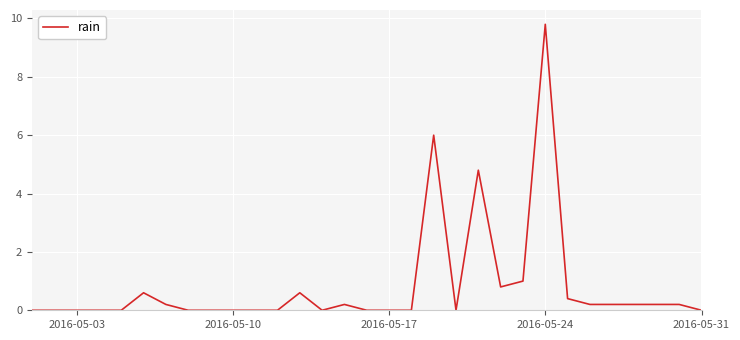

What is the greatest value displayed?

9.8